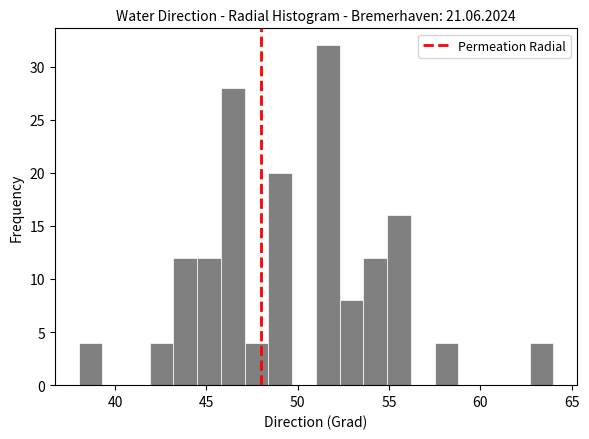

Read against the x-axis, roughly where is the centre of the tallest bar?

51.5